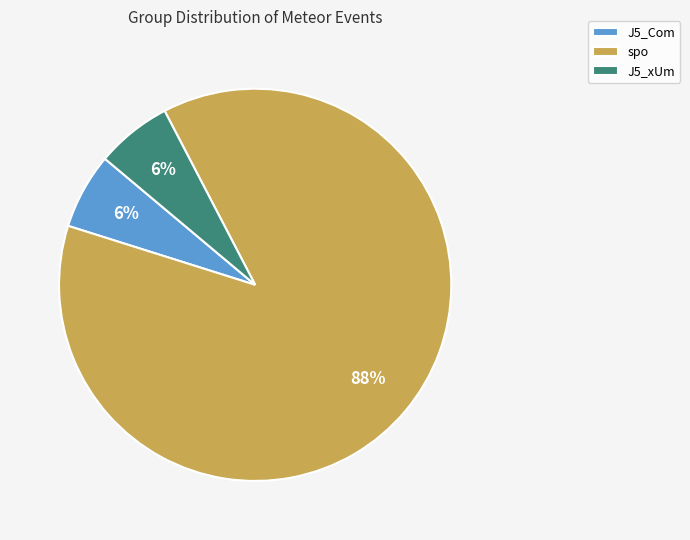

What percentage is the J5_xUm slice, to the nearest percent?

6%